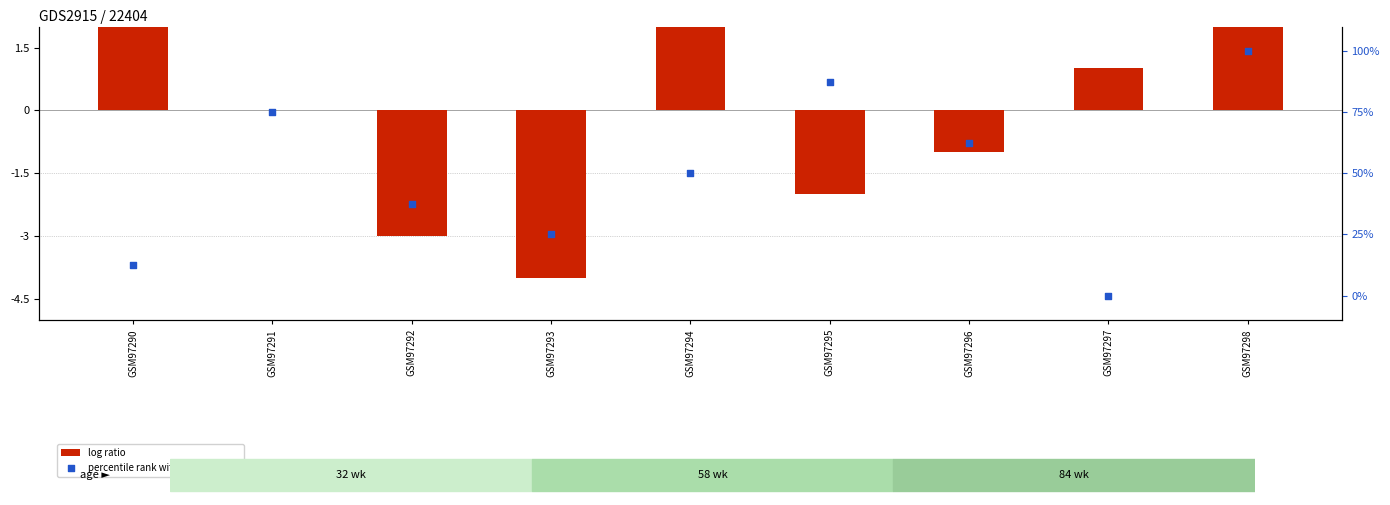

Which series contains the lowest Y value?

log ratio